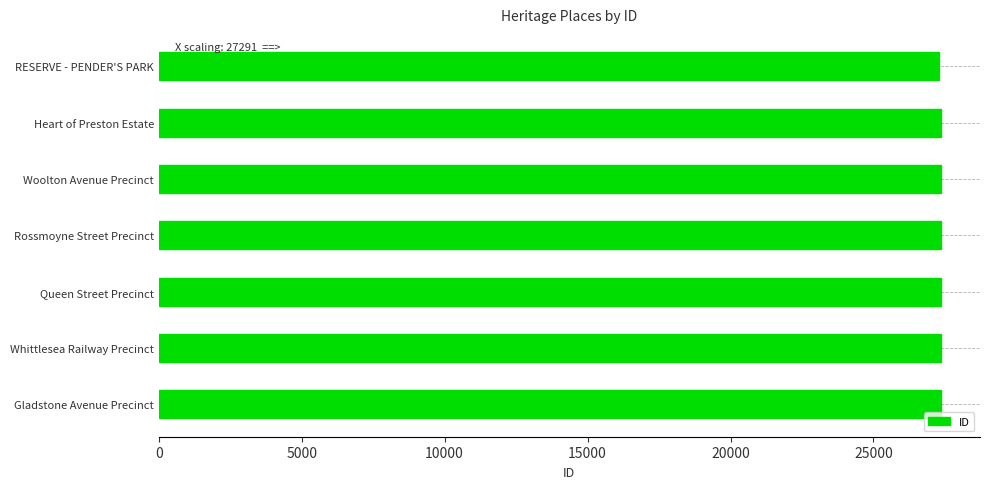

The value at Whittlesea Railway Precinct is 27354. True or false?

True